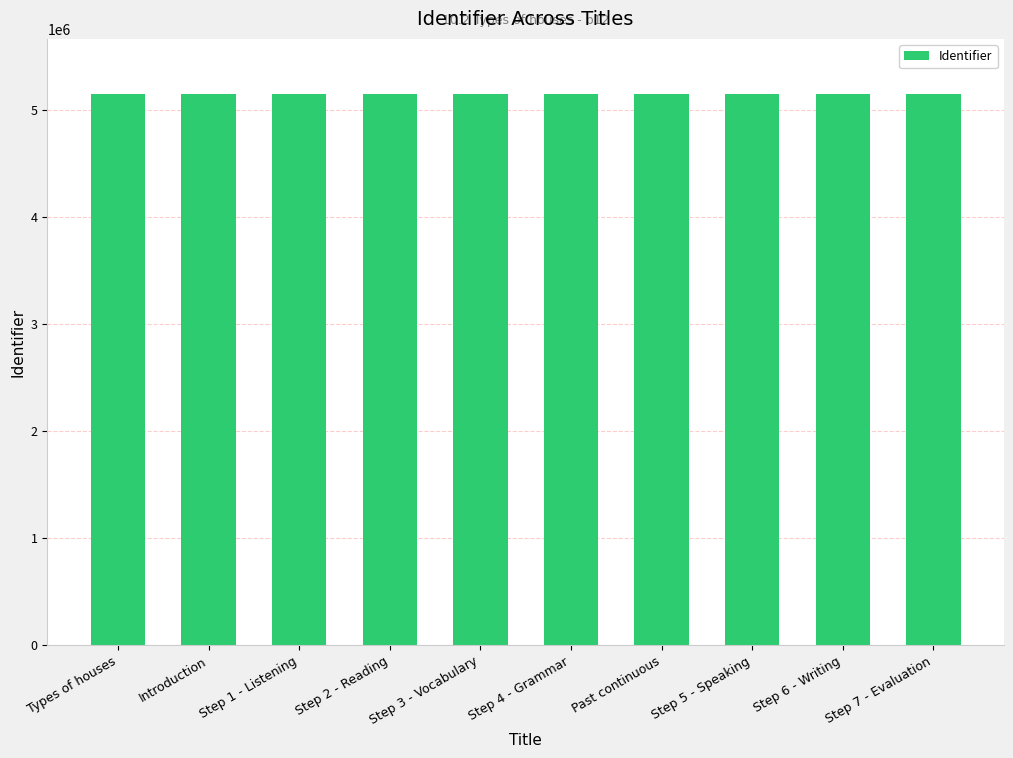

Read the value at Types of houses.

5145685